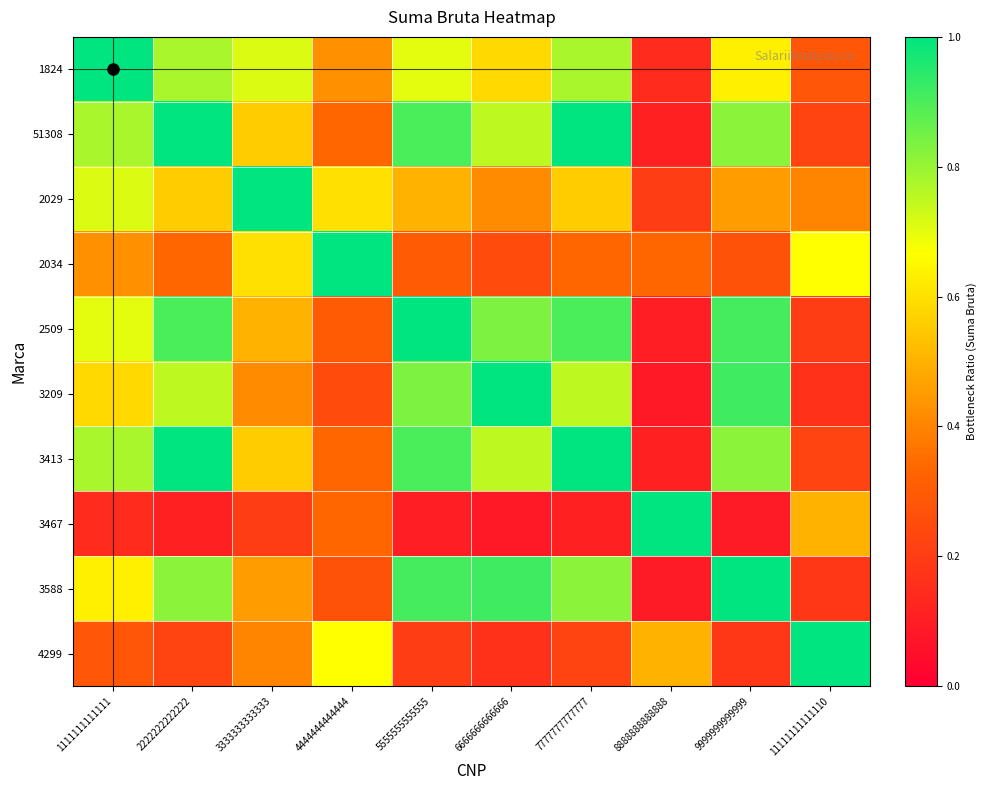

What is the greatest value displayed?

1.0